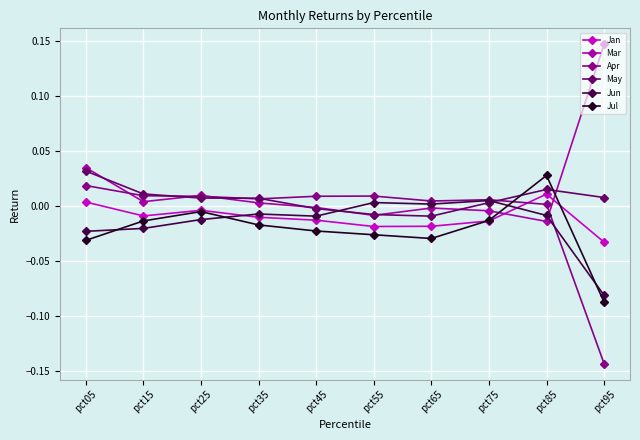

How many lines are shown in the chart?

6